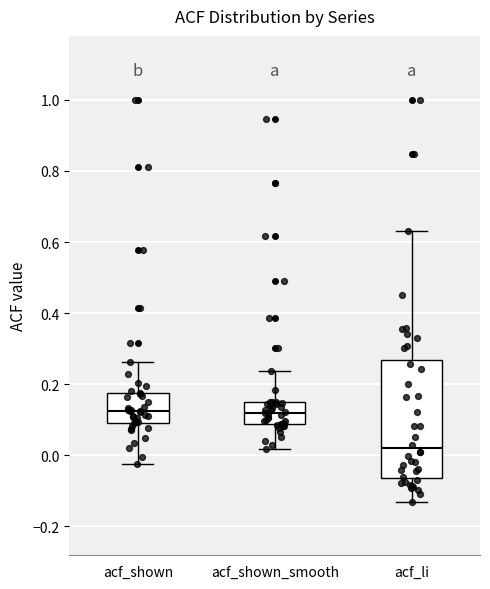

Which box is the tallest, from its lower edge to its upper edge?

acf_li